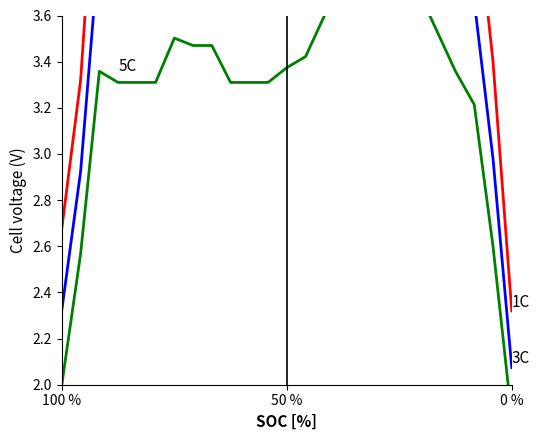

How many lines are shown in the chart?

3